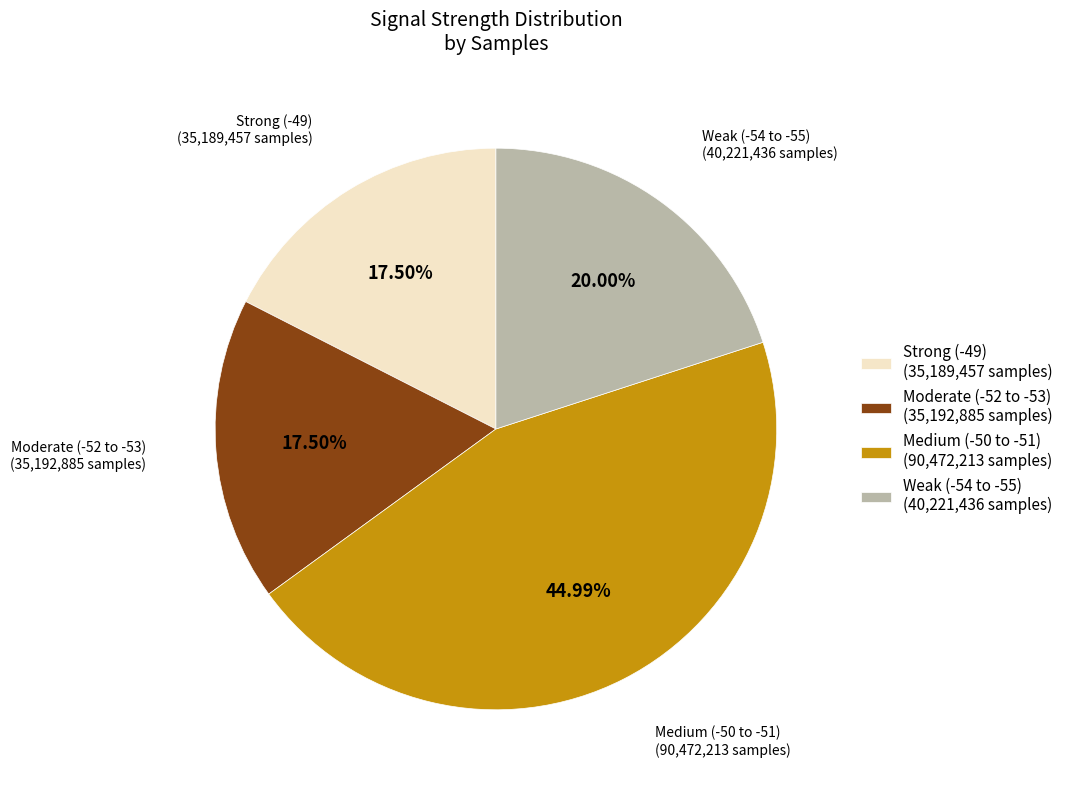

Which slice is the largest?

Medium (-50 to -51) (90,472,213 samples)